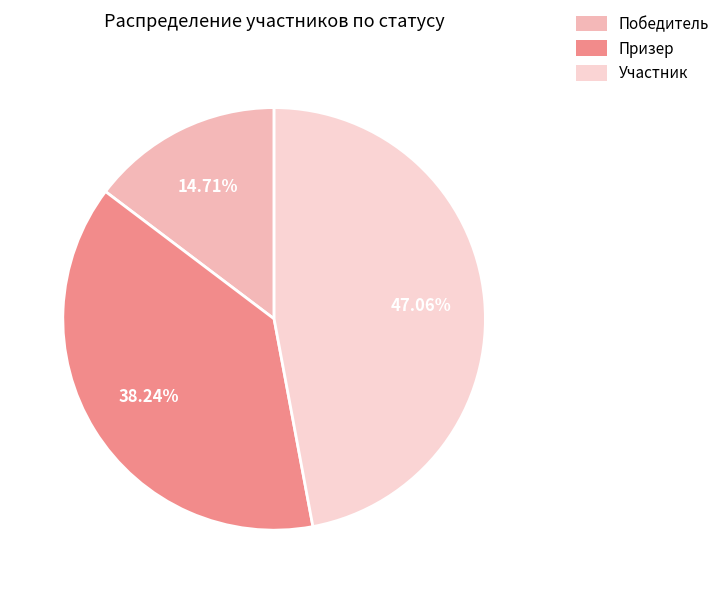

The Призер slice represents 24% of the pie. True or false?

False